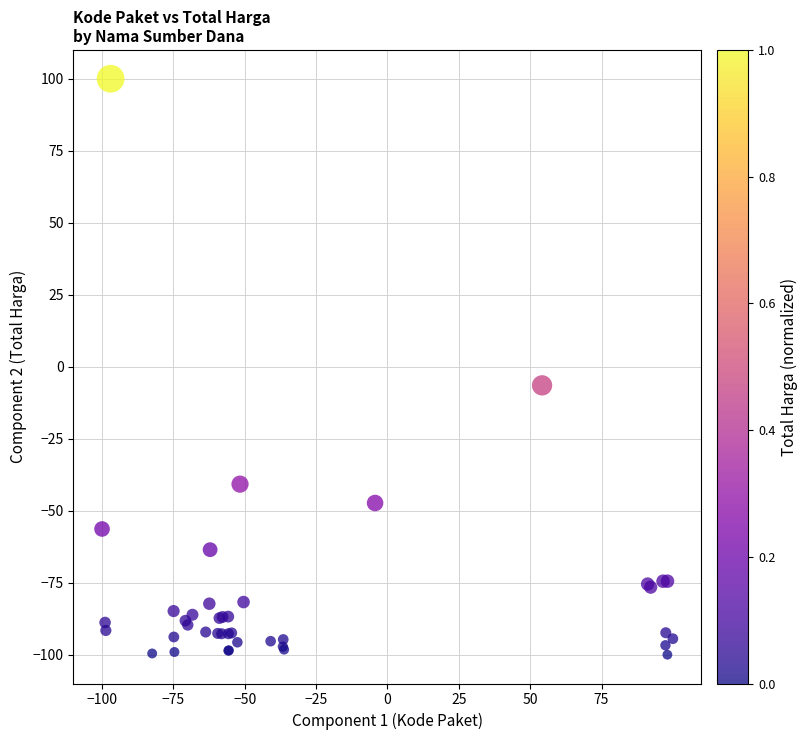

What Y value in the scatter plot is closest to 0?

-6.5